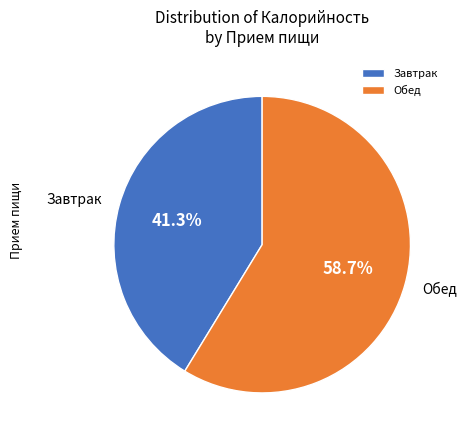

Which category accounts for the majority?

Обед